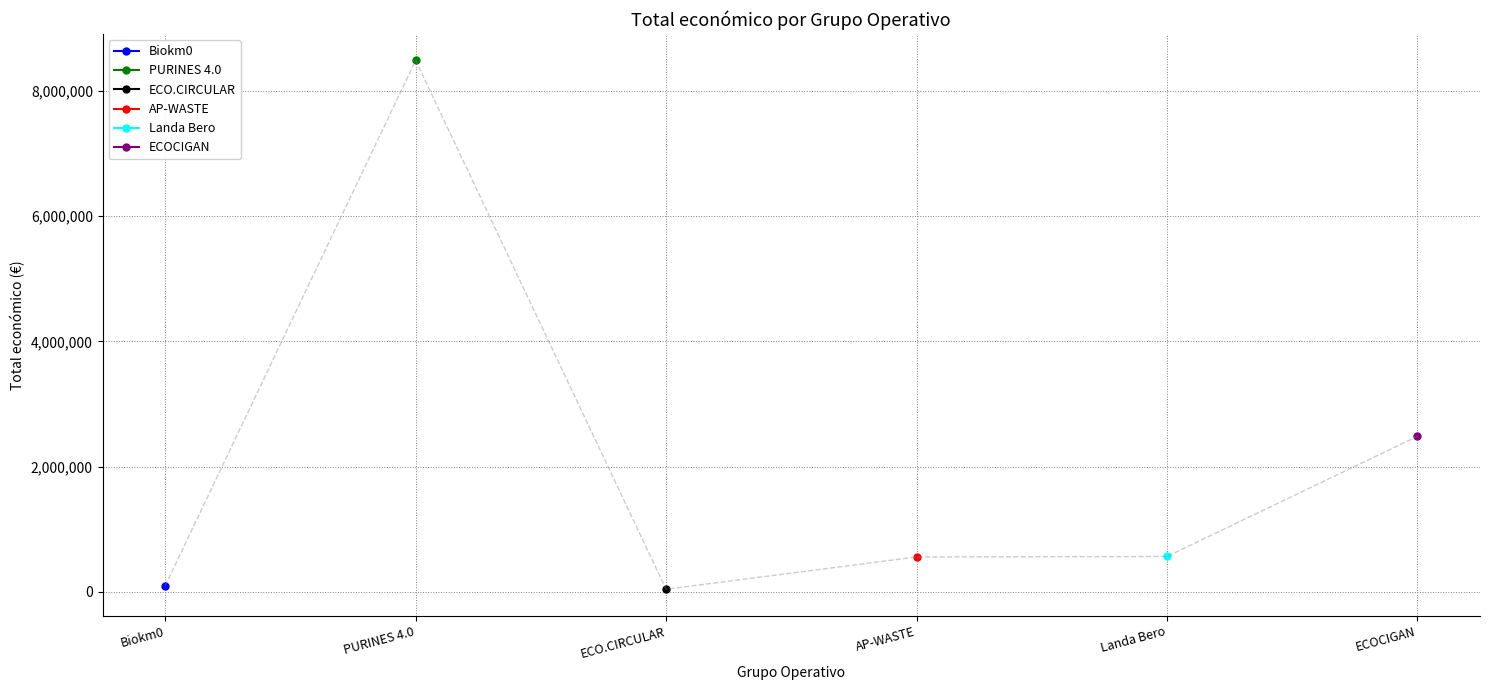

Is it true that the value at PURINES 4.0 is 2442300?

False